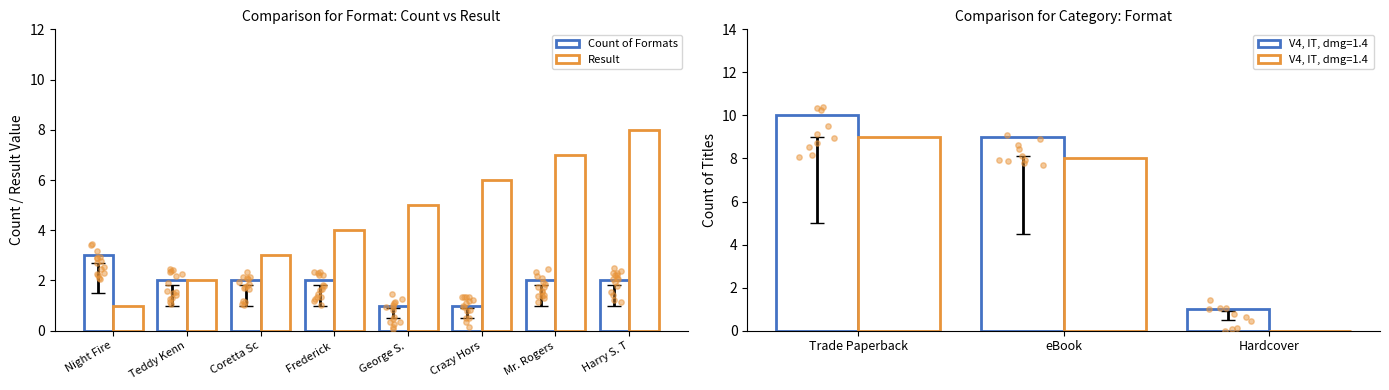

Which series has the largest Y range (max minus min)?

Result